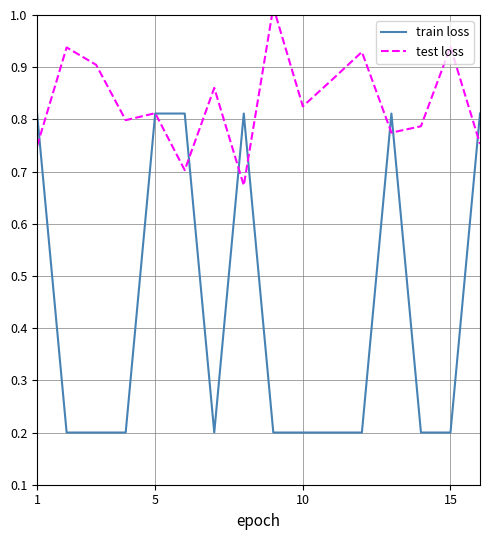

How many series are shown in this chart?

2